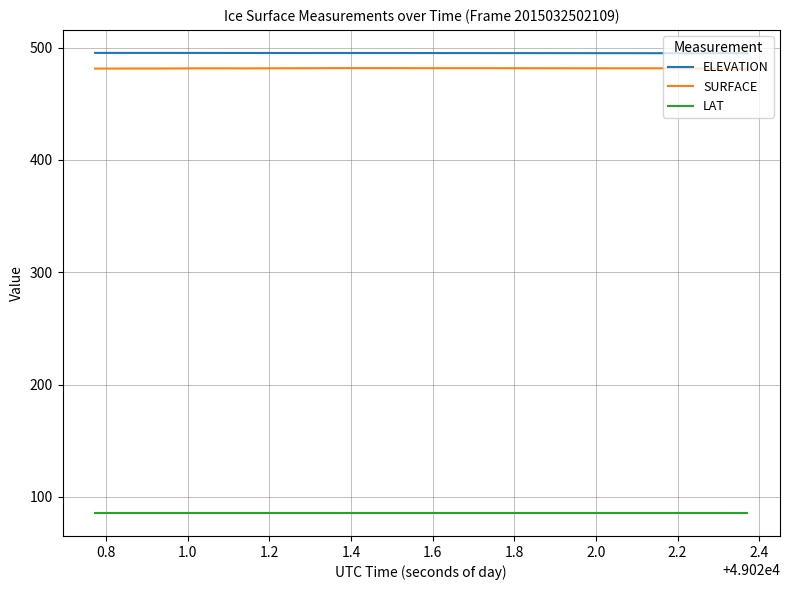

What is the lowest value of the LAT series?

85.7